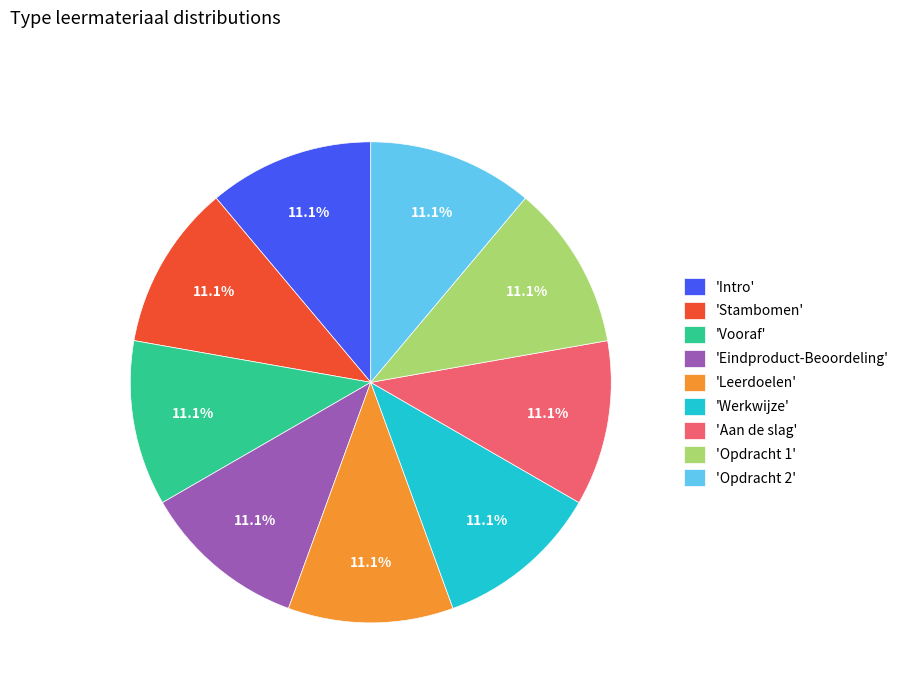

Does 'Opdracht 2' represent more than half of the total?

No